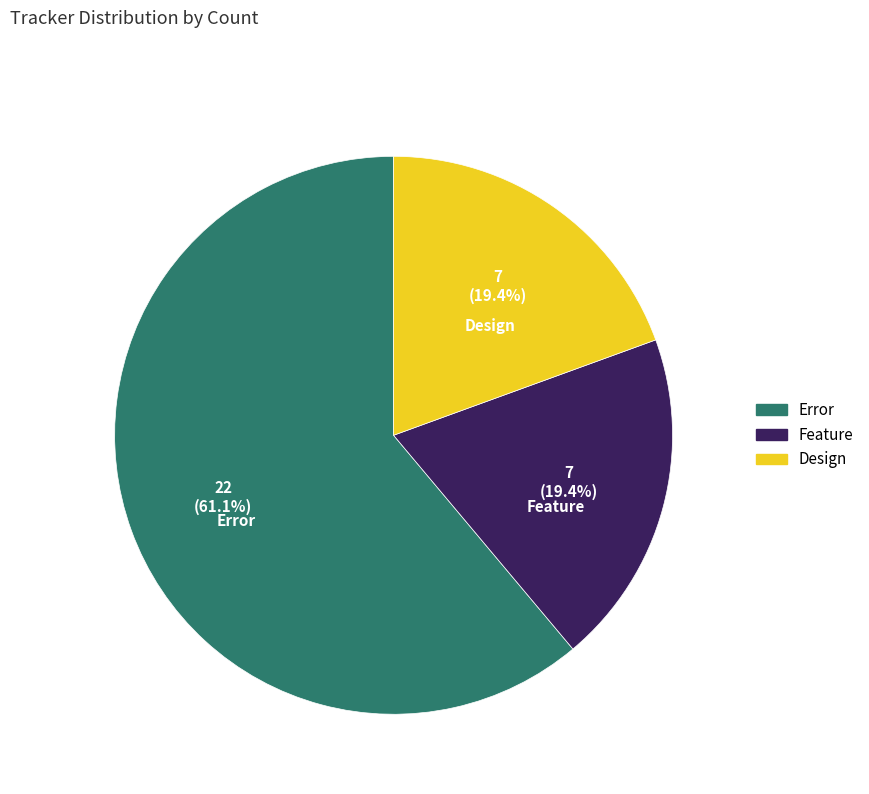

How many slices are in this pie chart?

3